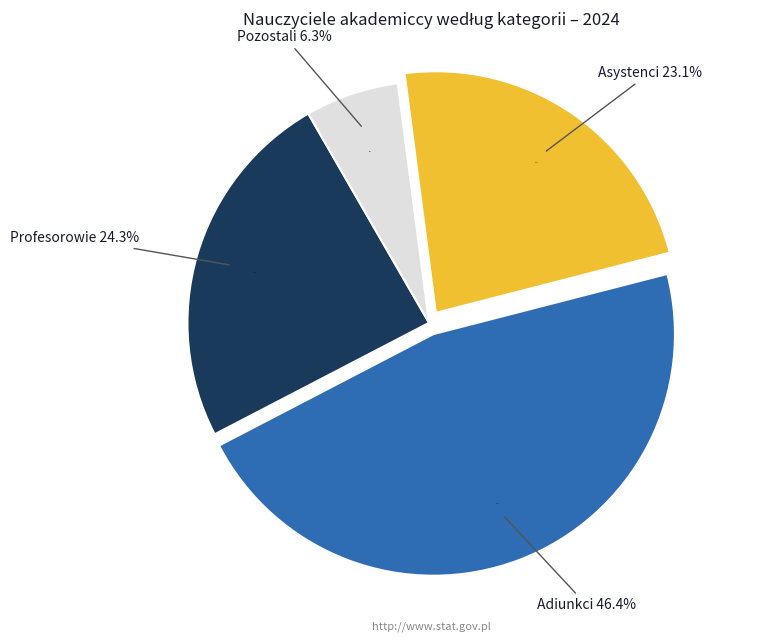

How much of the chart is everything except Pozostali?

93.7%